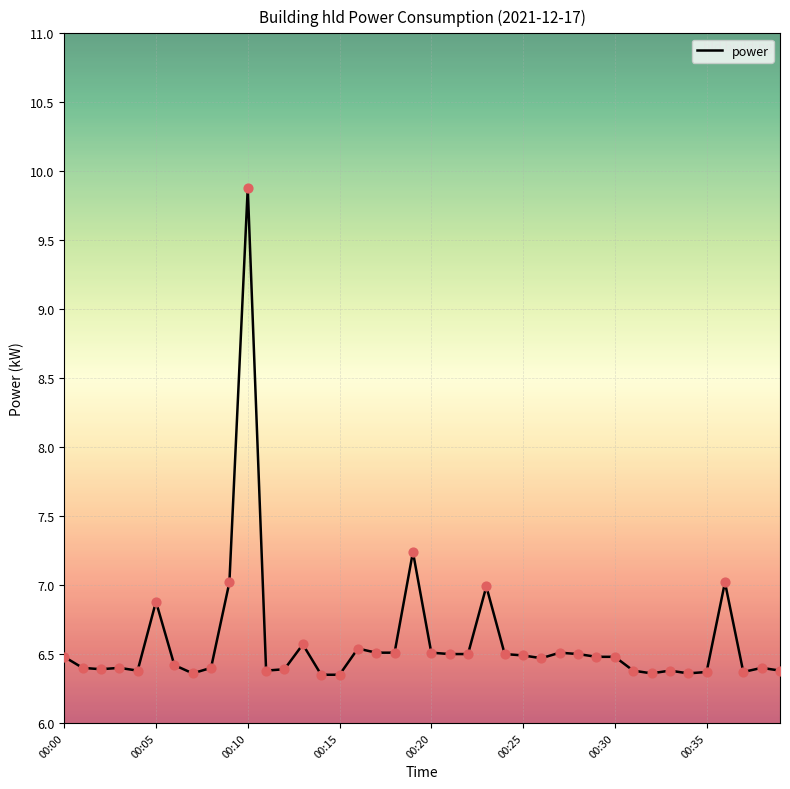

What is the maximum value shown in the chart?

9.9